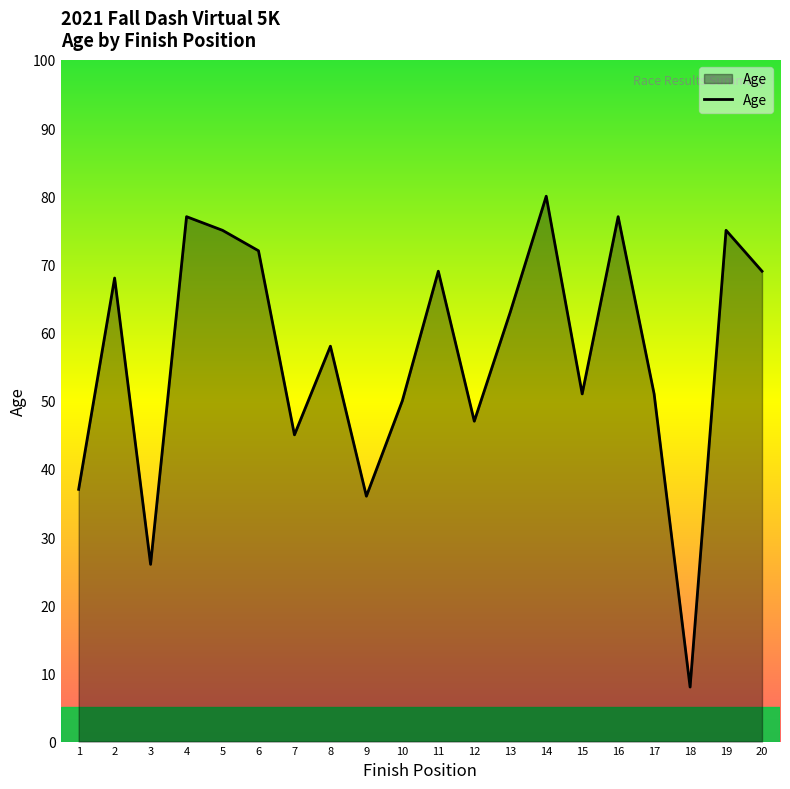

What is the sum of the values at 4 and 14?

157